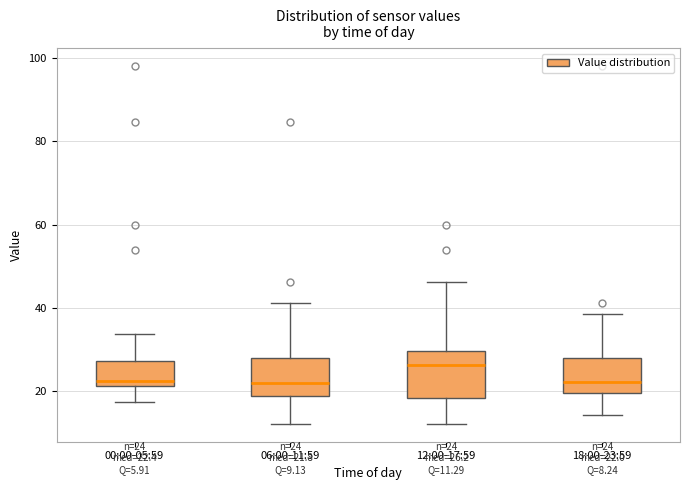

Comparing the boxes themselves (not the whiskers), which one is the tallest?

12:00-17:59